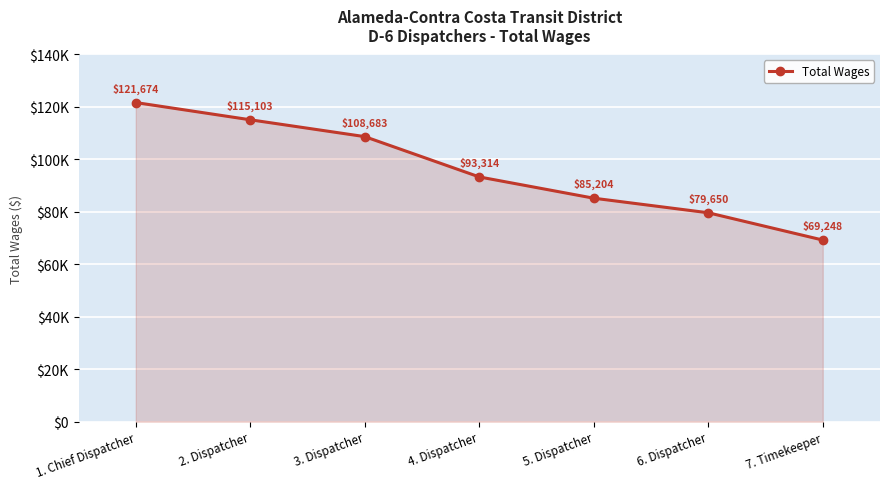

What is the label of the 7th point from the right?

1. Chief Dispatcher